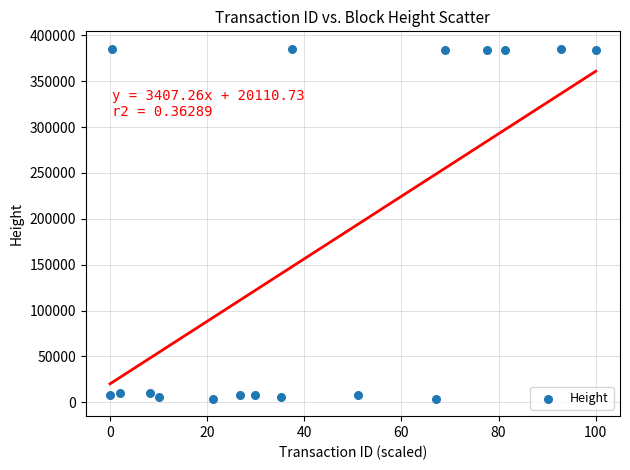

What is the range of Y values (max minus min)?

381367